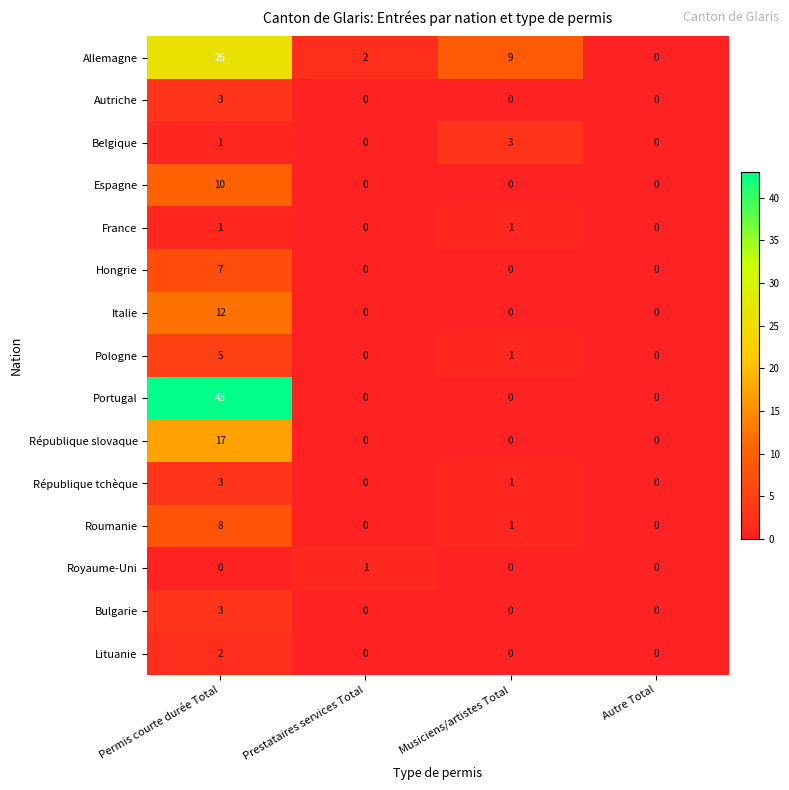

Which series changed the most between Musiciens/artistes Total and Autre Total?

Allemagne